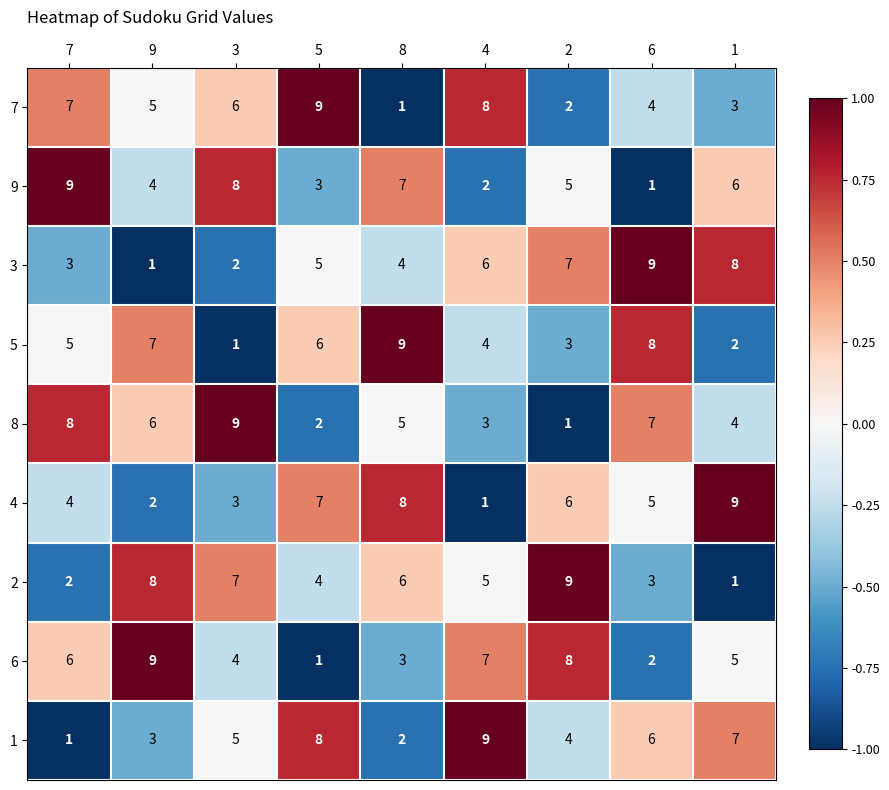

Which category has the lowest value in the 4 series?

4